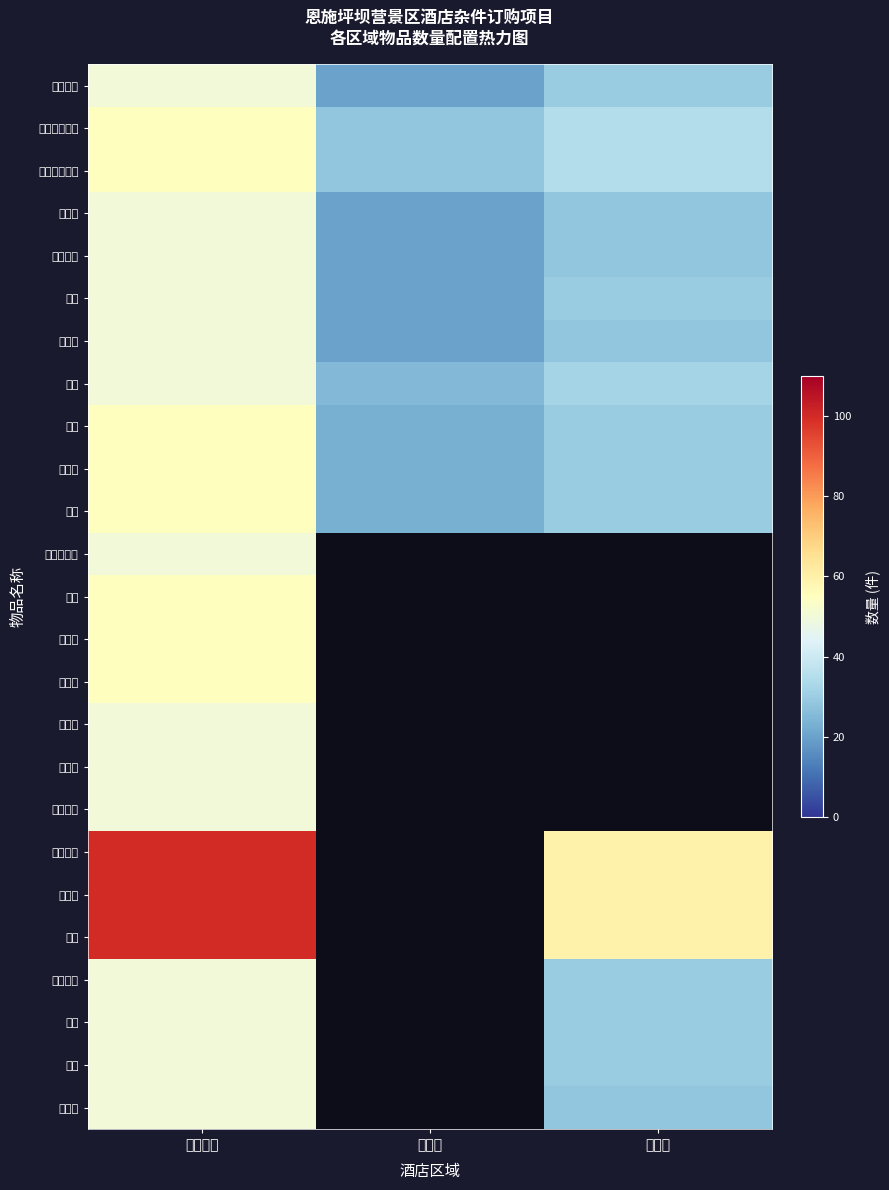

Is it true that 闹钟 equals 16.0 at 二号院?

False